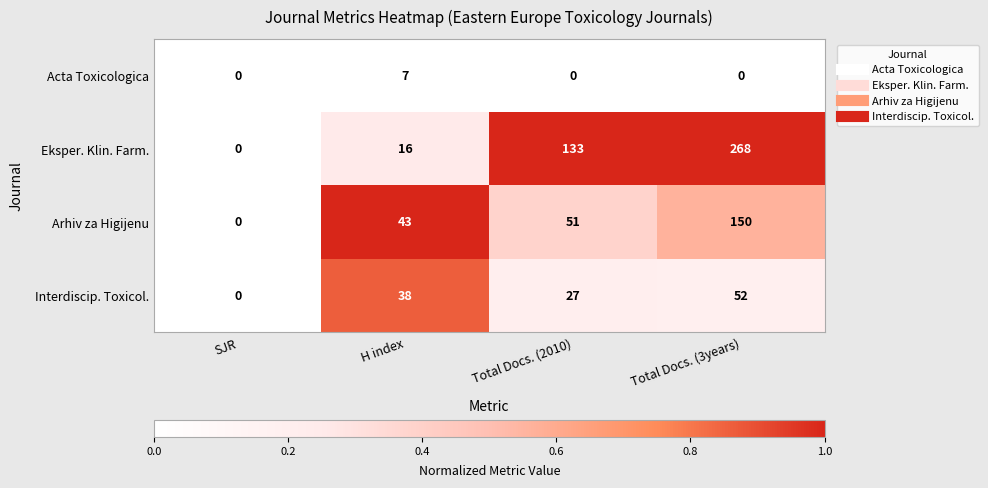

How many series are shown in this chart?

4